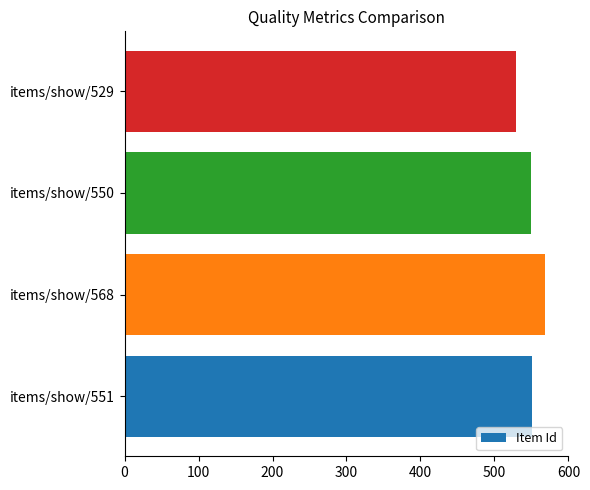

What is the minimum value shown in the chart?

529